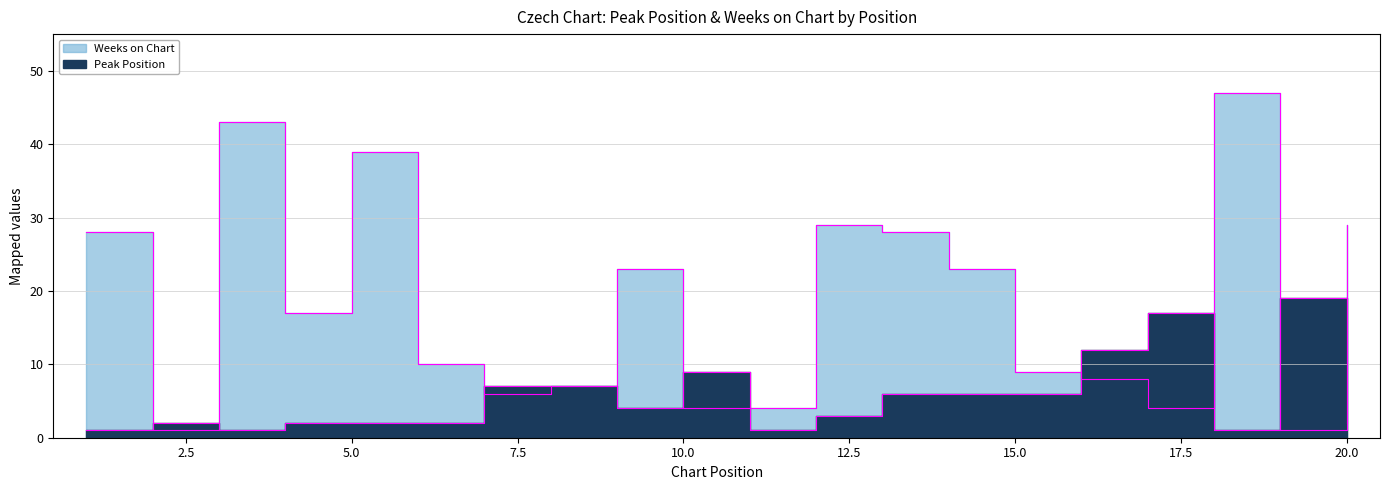

What are all the series names shown in the legend?

Peak Position, Weeks on Chart